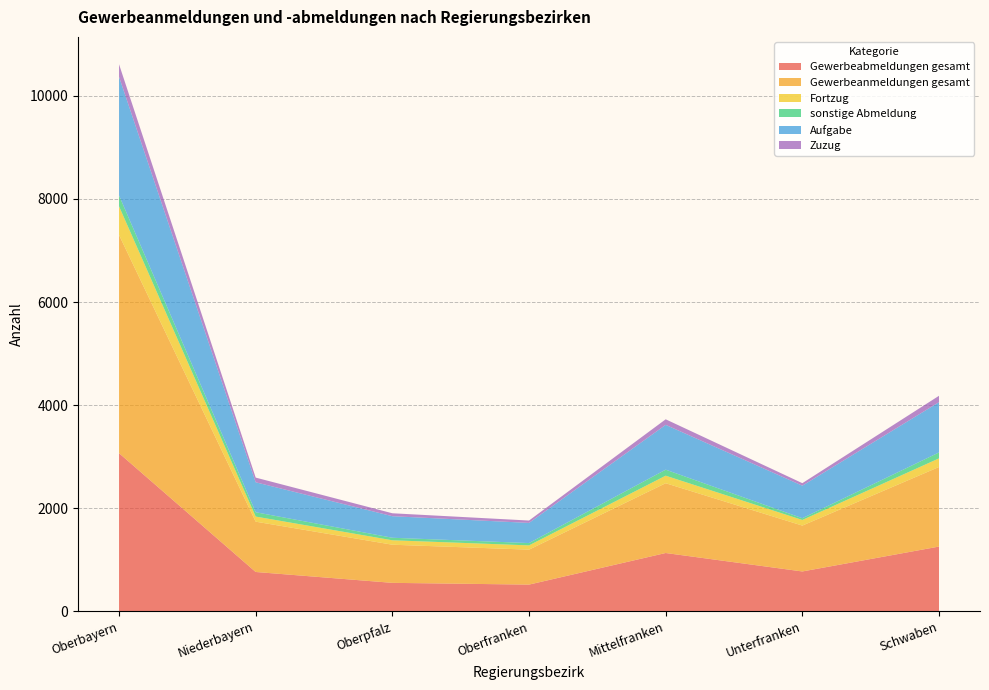

Reading left to right, what are all the values shown in this chart?

Gewerbeabmeldungen gesamt: 3069	764	553	519	1132	774	1257
Gewerbeanmeldungen gesamt: 4233	976	740	678	1354	890	1544
Fortzug: 556	99	86	83	146	109	167
sonstige Abmeldung: 211	84	49	45	117	34	115
Aufgabe: 2302	581	418	391	869	631	975
Zuzug: 243	91	57	46	108	49	124